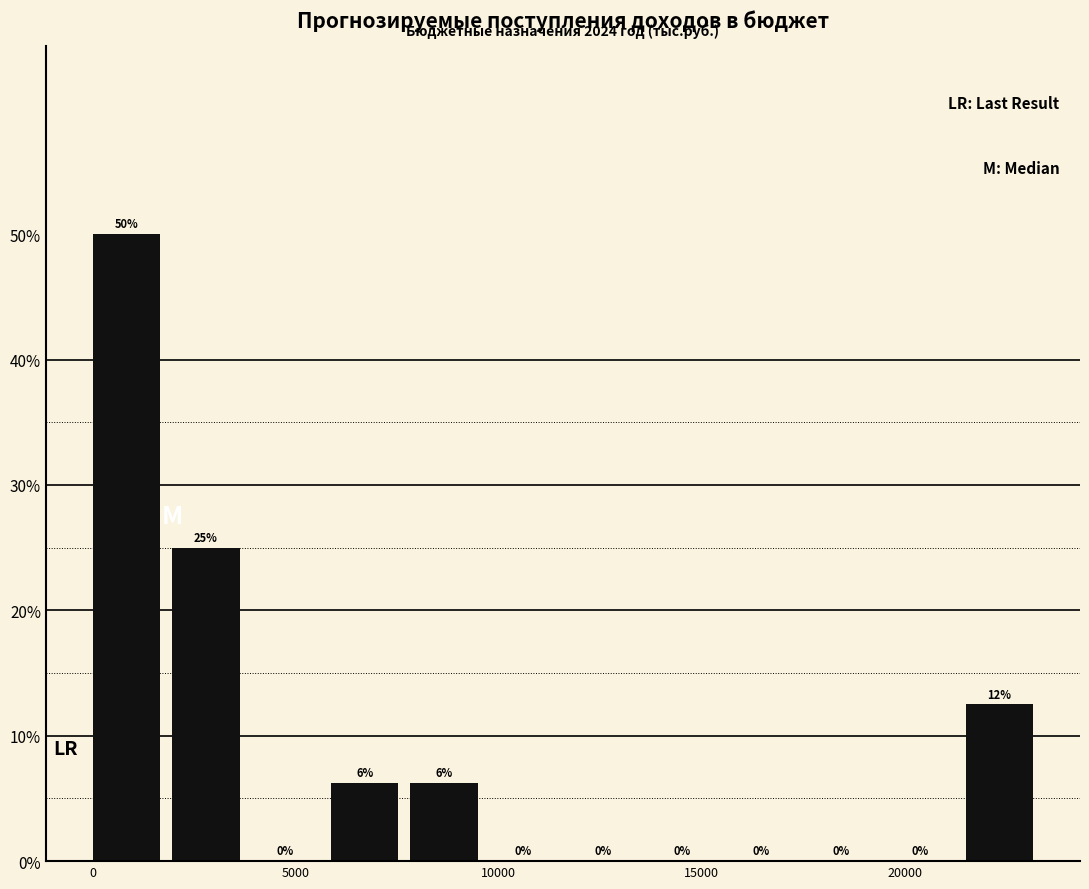

Read against the x-axis, roughly where is the centre of the tallest bar?

1000